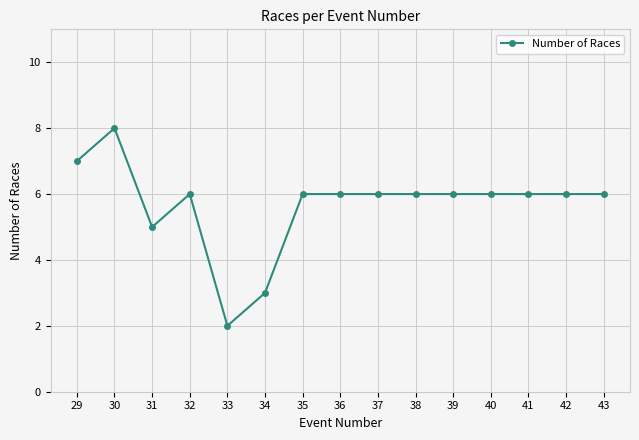

Which has a higher value, 34 or 36?

36